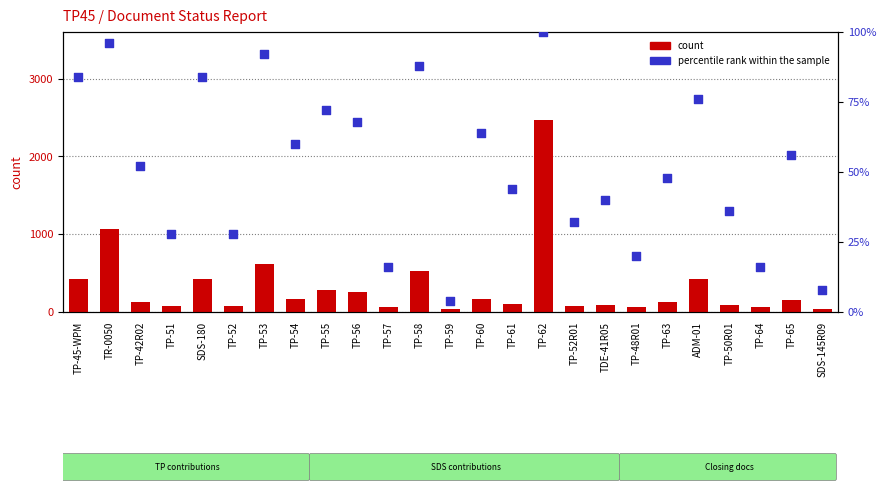

Which series has the largest total across all categories?

count